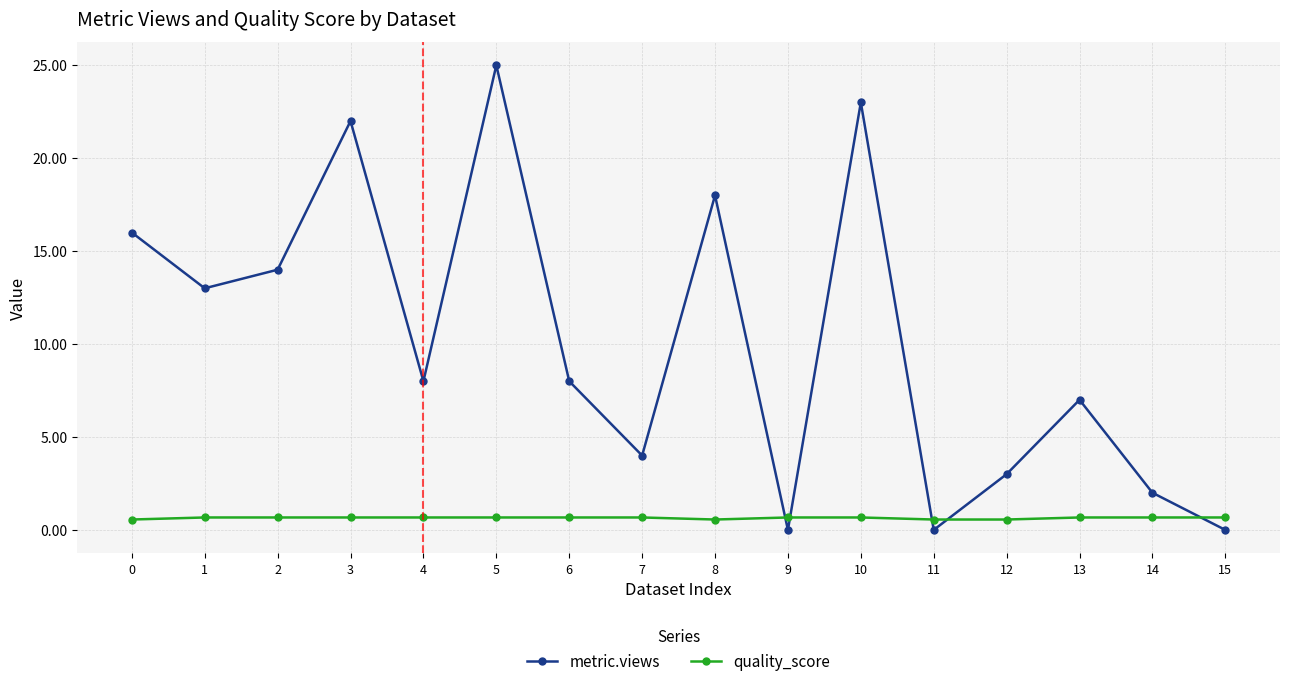

What is the average value of the metric.views series?

10.2